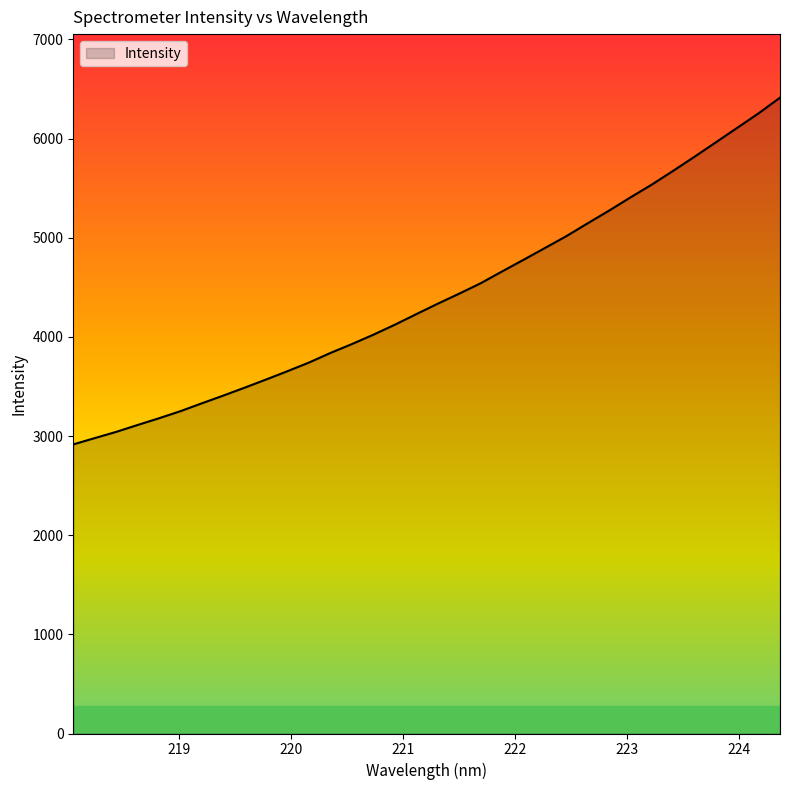

What is the minimum value shown in the chart?

2915.9